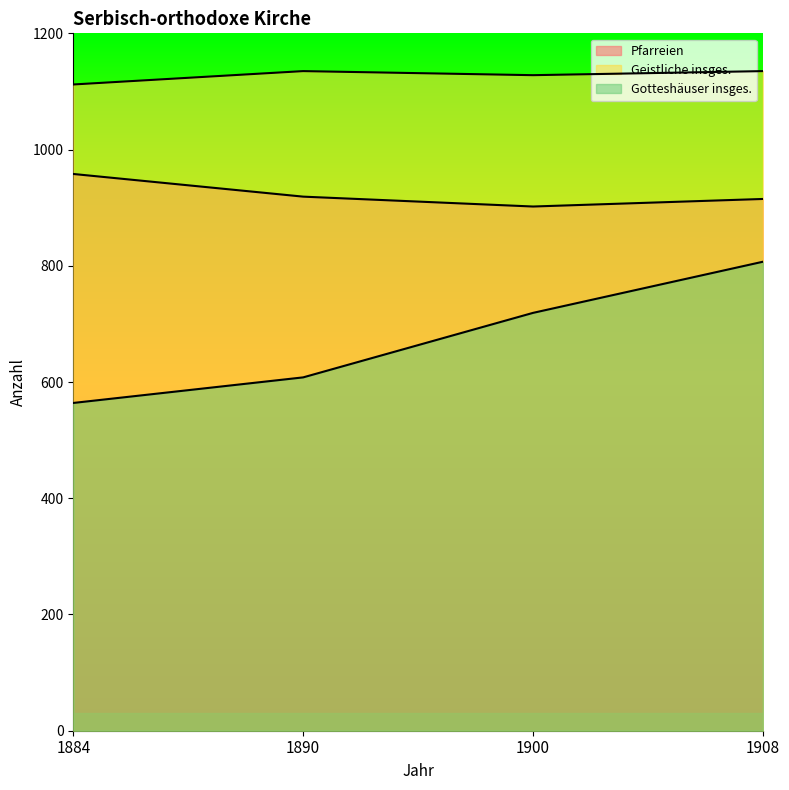

Where is Gotteshäuser insges. nearest to the value 685?

1900